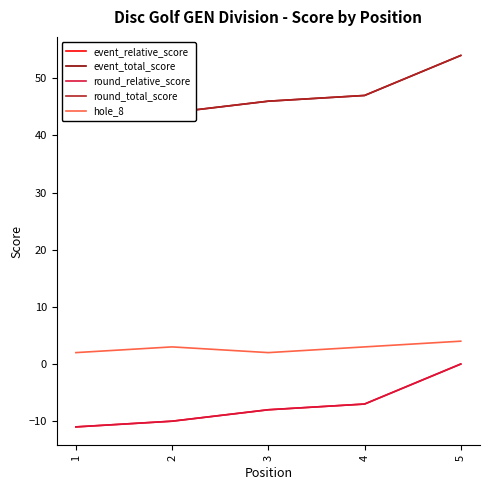

What are all the series names shown in the legend?

event_relative_score, event_total_score, round_relative_score, round_total_score, hole_8